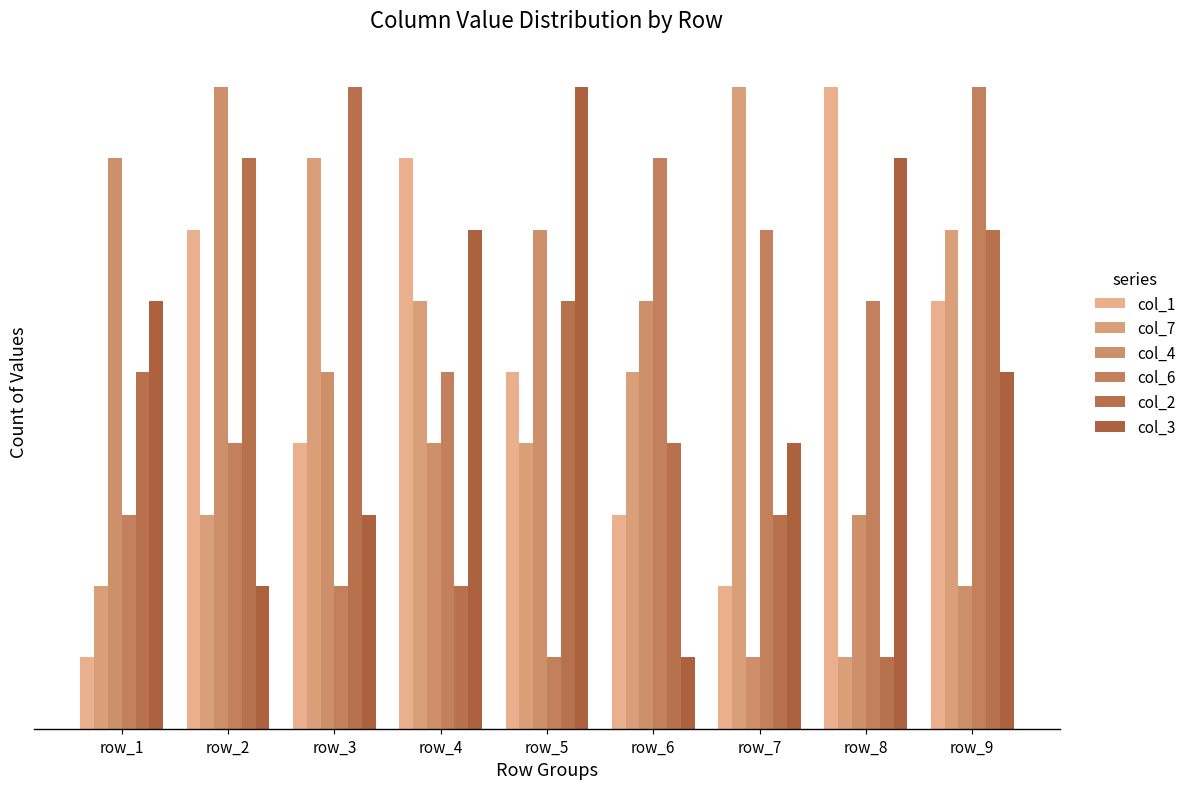

Reading left to right, what are all the values shown in this chart?

col_1: 1	7	4	8	5	3	2	9	6
col_7: 2	3	8	6	4	5	9	1	7
col_4: 8	9	5	4	7	6	1	3	2
col_6: 3	4	2	5	1	8	7	6	9
col_2: 5	8	9	2	6	4	3	1	7
col_3: 6	2	3	7	9	1	4	8	5